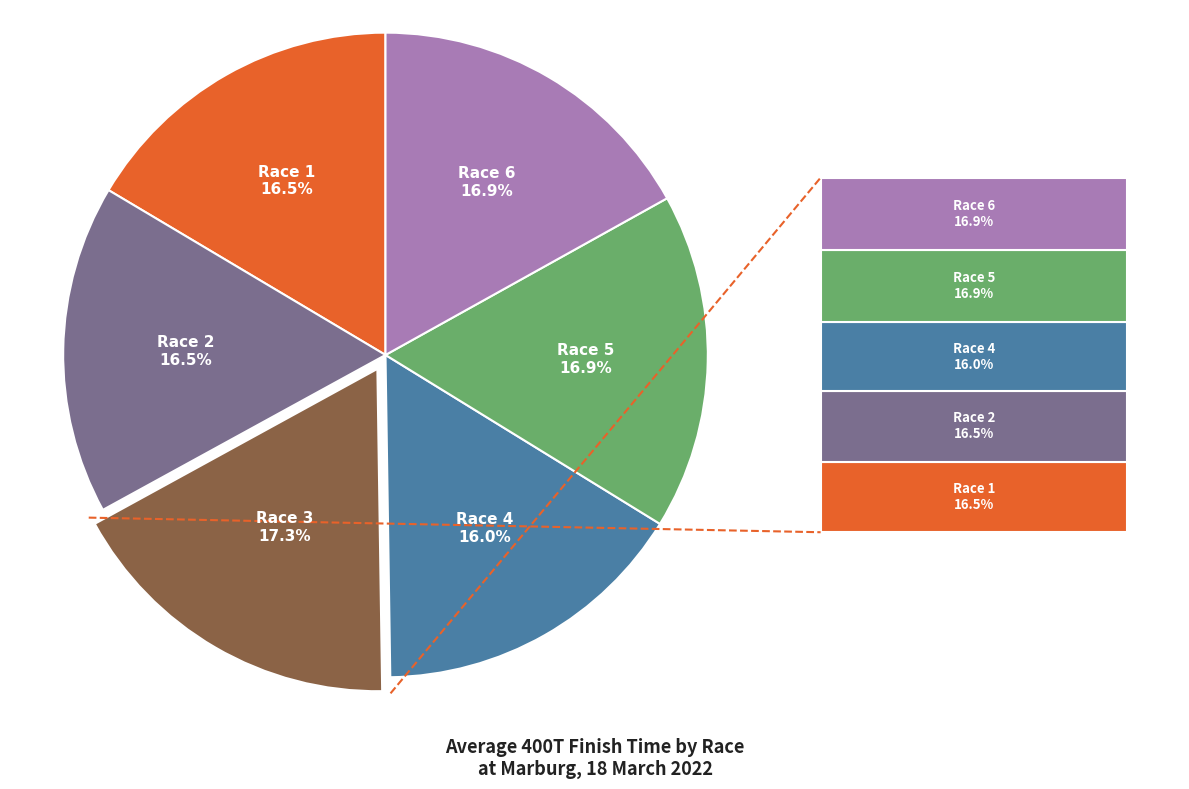

How many segments does this pie chart have?

6